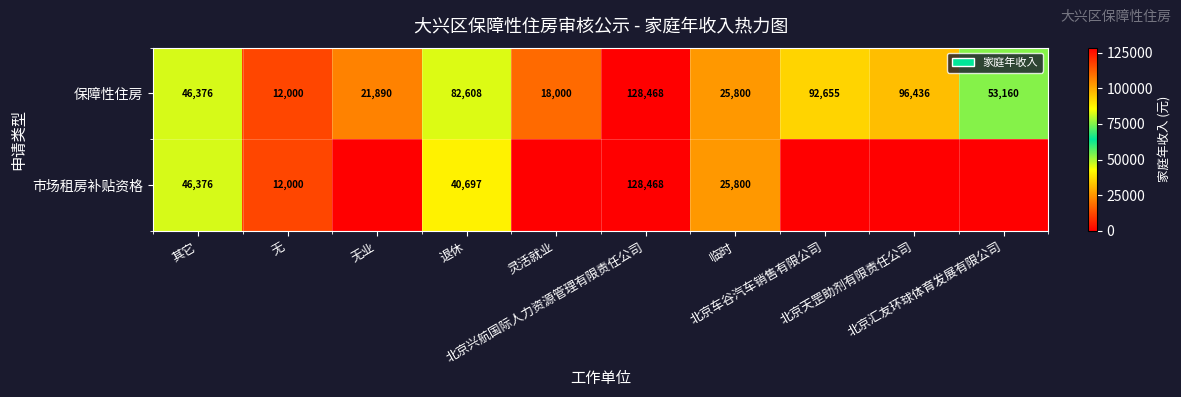

What is the sum of all 保障性住房 values?

577393